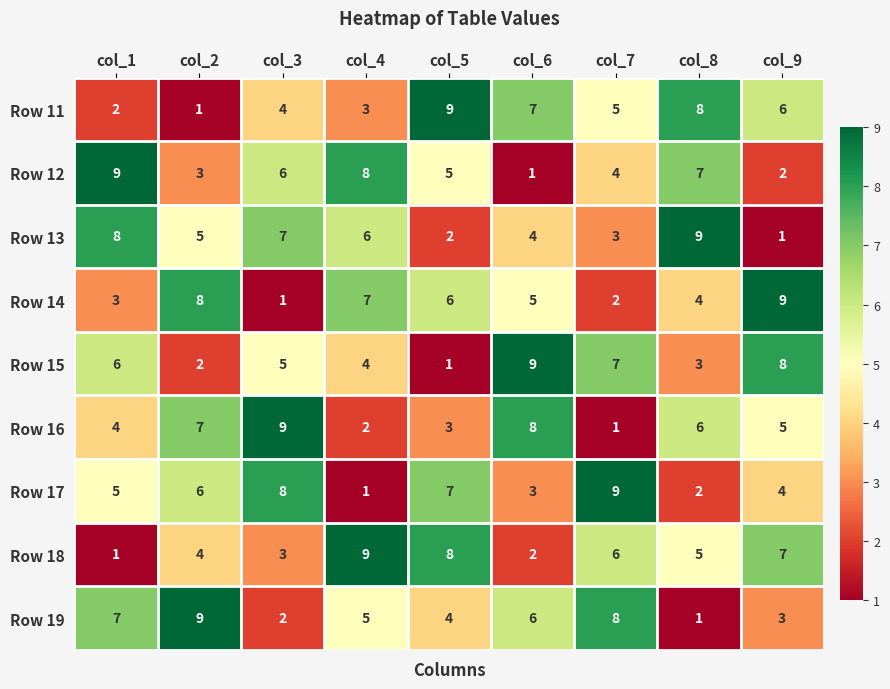

How many Row 16 values are between 3 and 7?

5